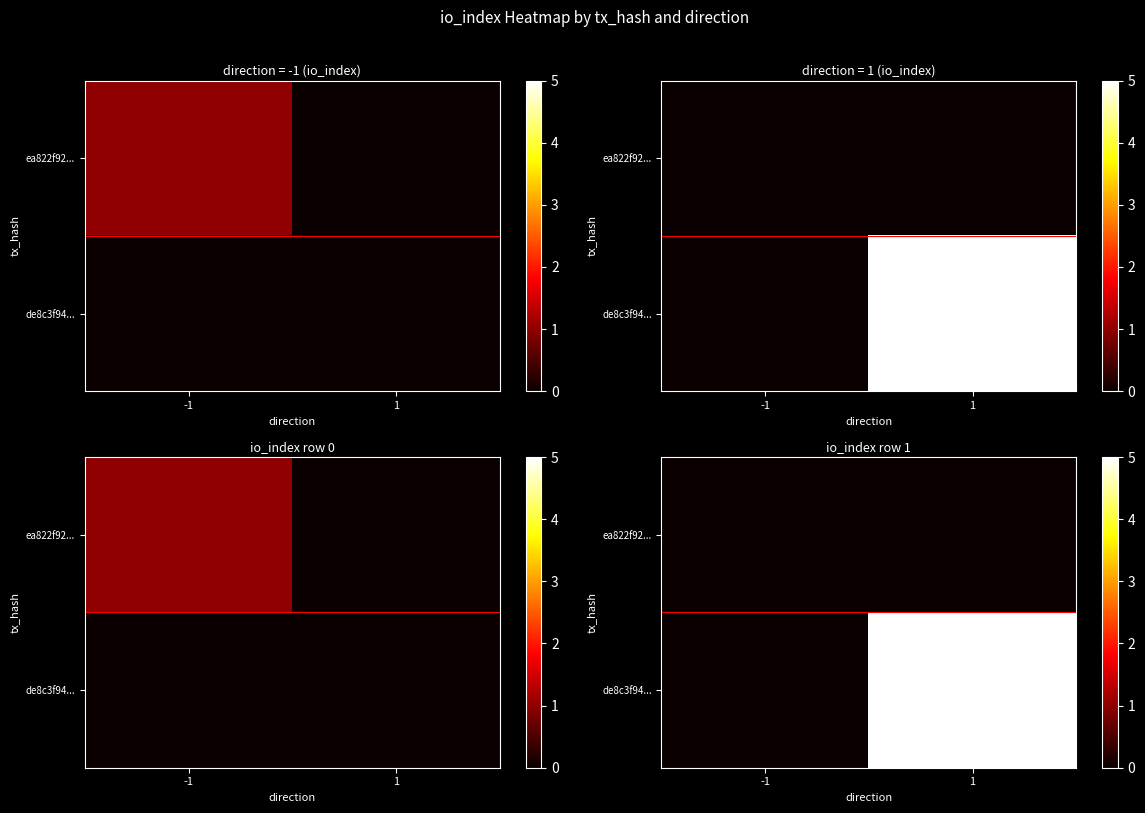

What is the sum of the de8c3f94... values at -1 and 1?

5